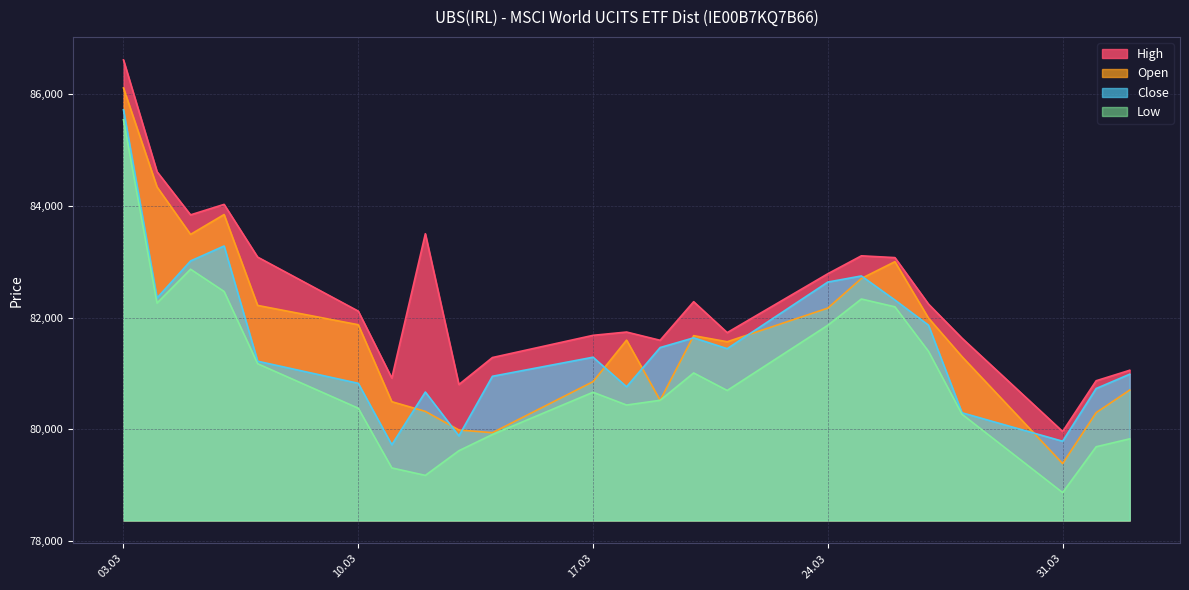

At which label is Close closest to 82722?

25.03.2025